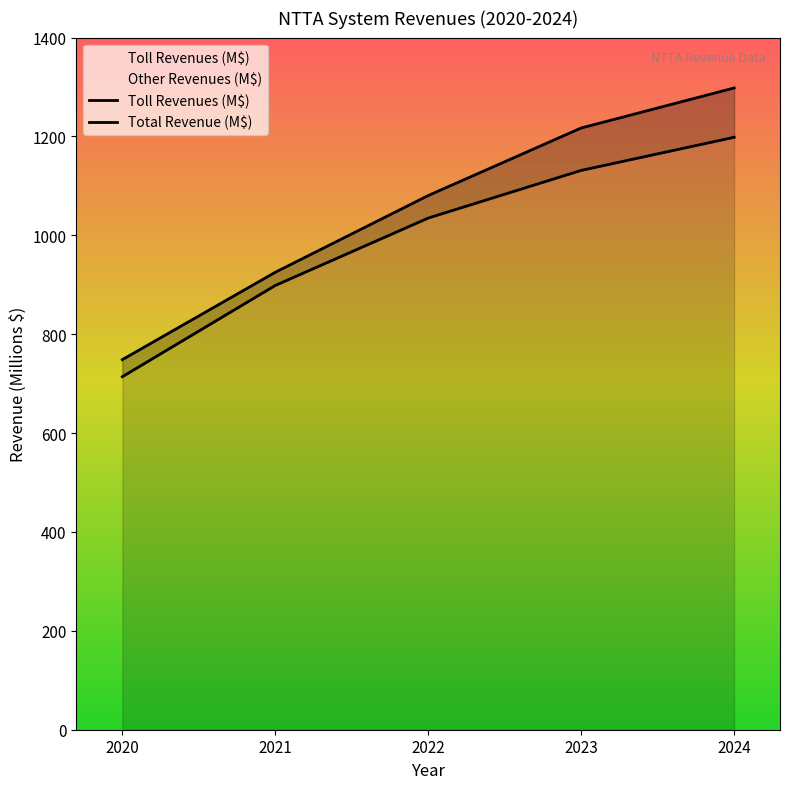

What is the value of the 2nd point from the left?

898.7